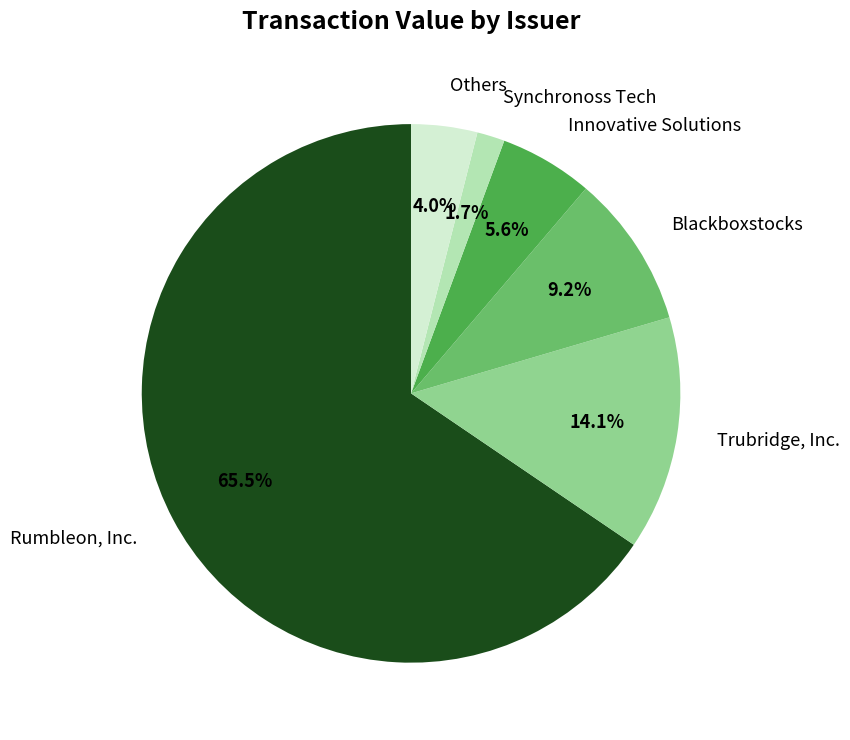

To the nearest percent, what is the difference between the largest and smallest slice percentages?

64%